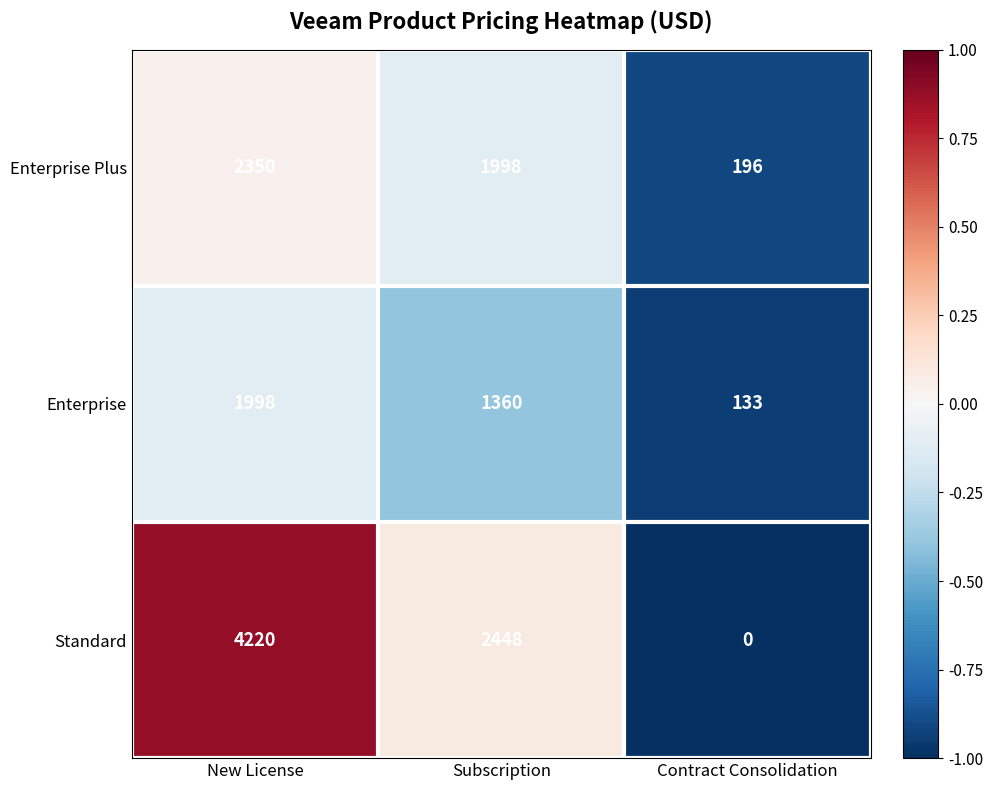

Reading left to right, extract all data points from this chart.

Enterprise Plus: New License=2350	Subscription=1998	Contract Consolidation=196
Enterprise: New License=1998	Subscription=1360	Contract Consolidation=133
Standard: New License=4220	Subscription=2448	Contract Consolidation=0